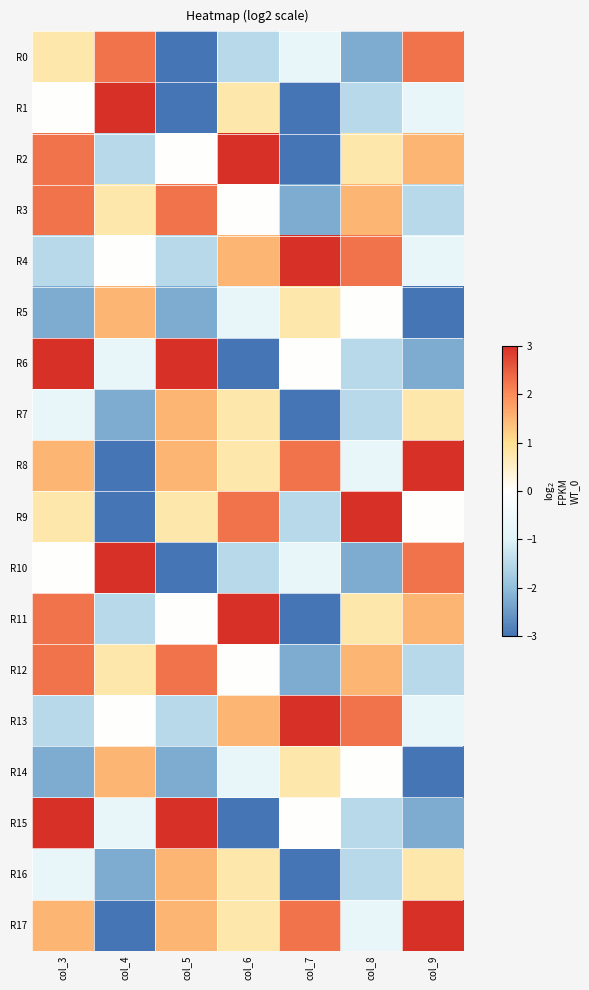

Which has a higher value, col_6 or col_3?

col_3